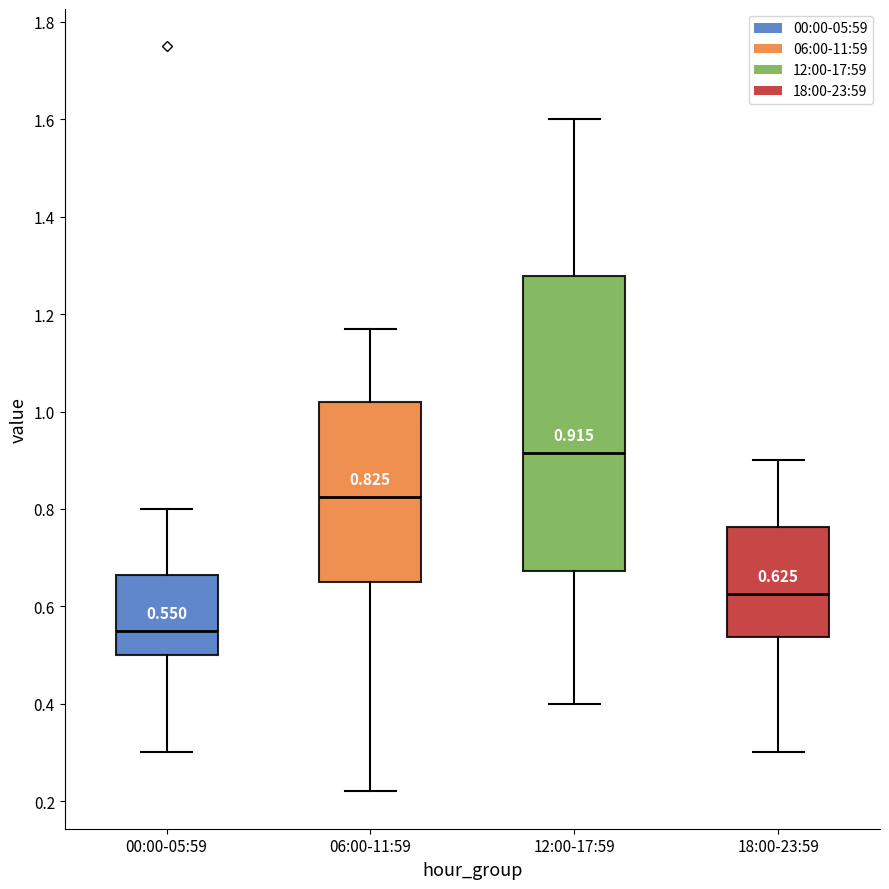

Which box's median line is the lowest?

00:00-05:59